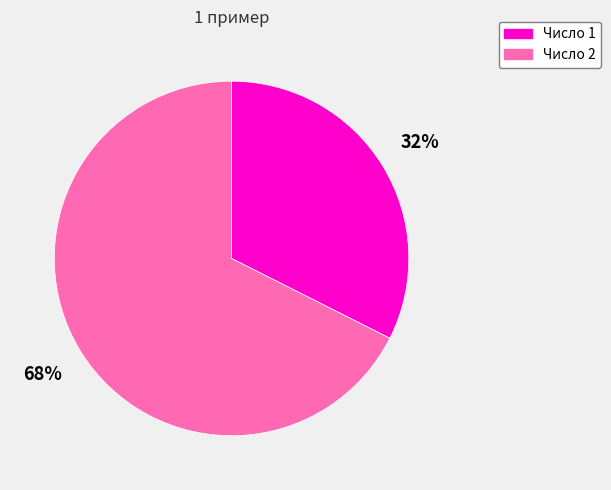

What is the majority slice?

Число 2